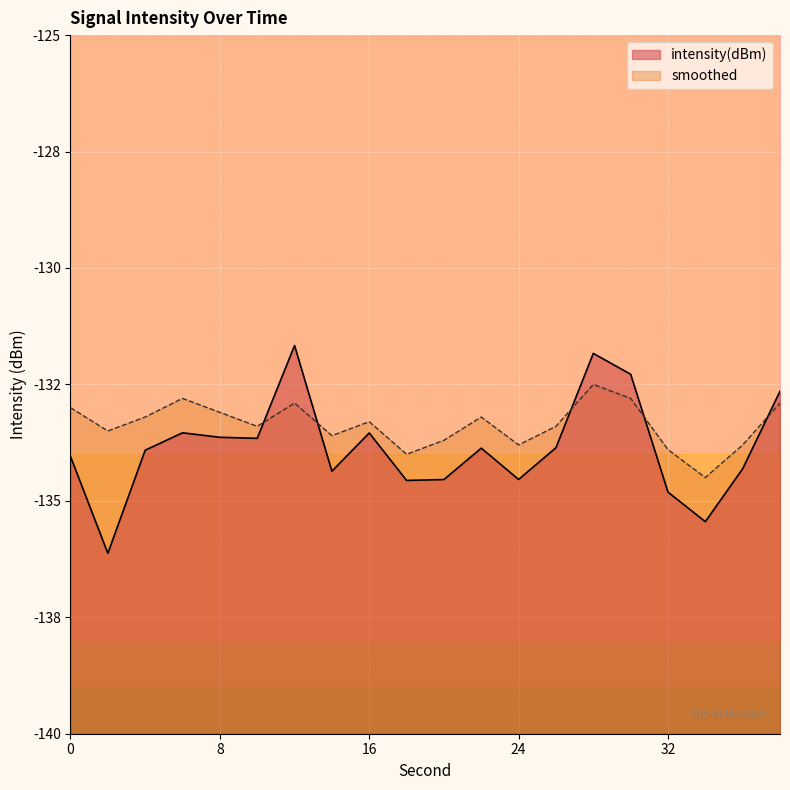

List the series in order of their peak value, highest first.

intensity(dBm), smoothed